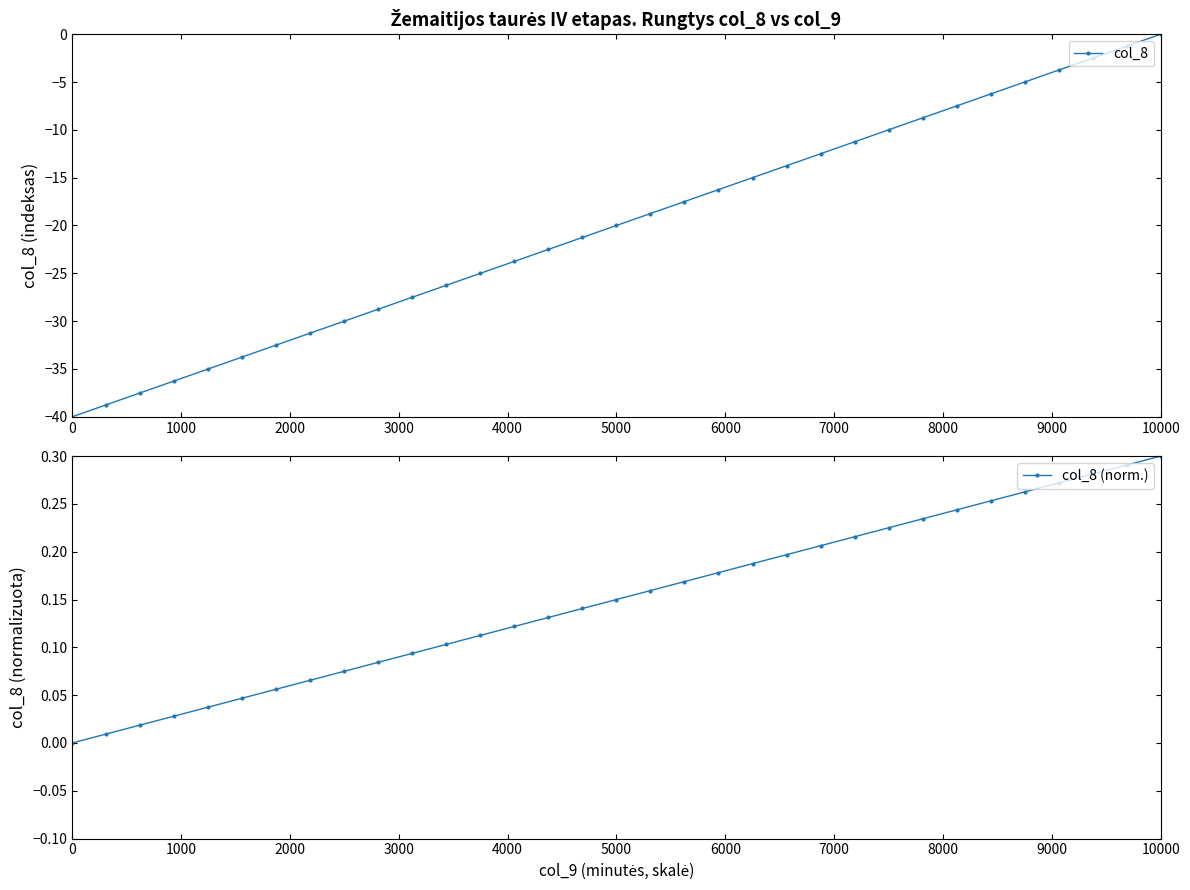

True or false: col_8 and col_8 (norm.) intersect in this chart.

False